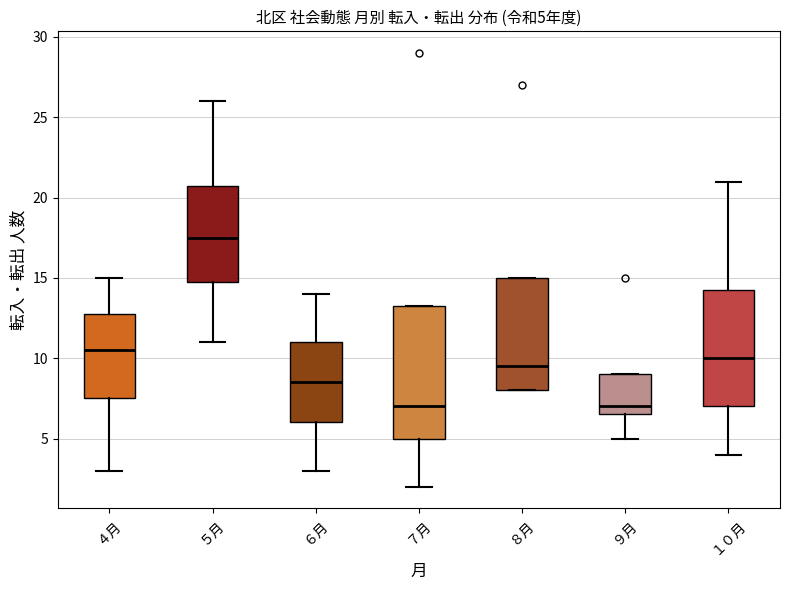

Comparing the boxes themselves (not the whiskers), which one is the tallest?

７月